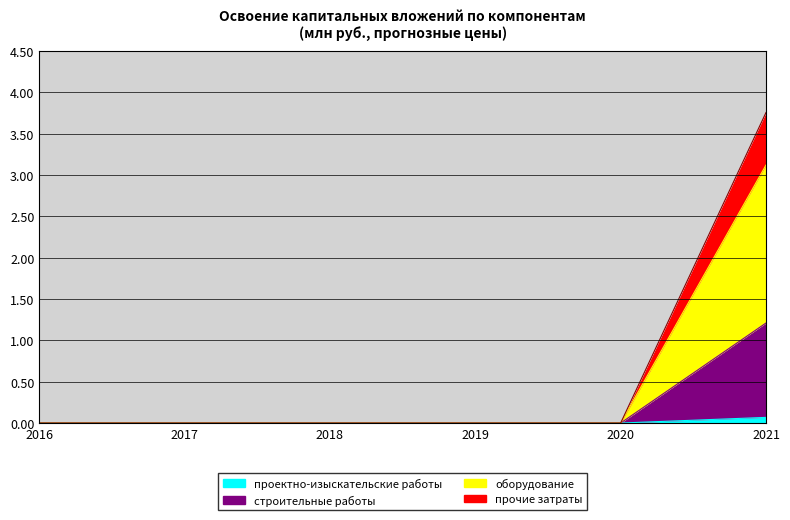

Is it true that оборудование equals 1.9 at 2021?

False